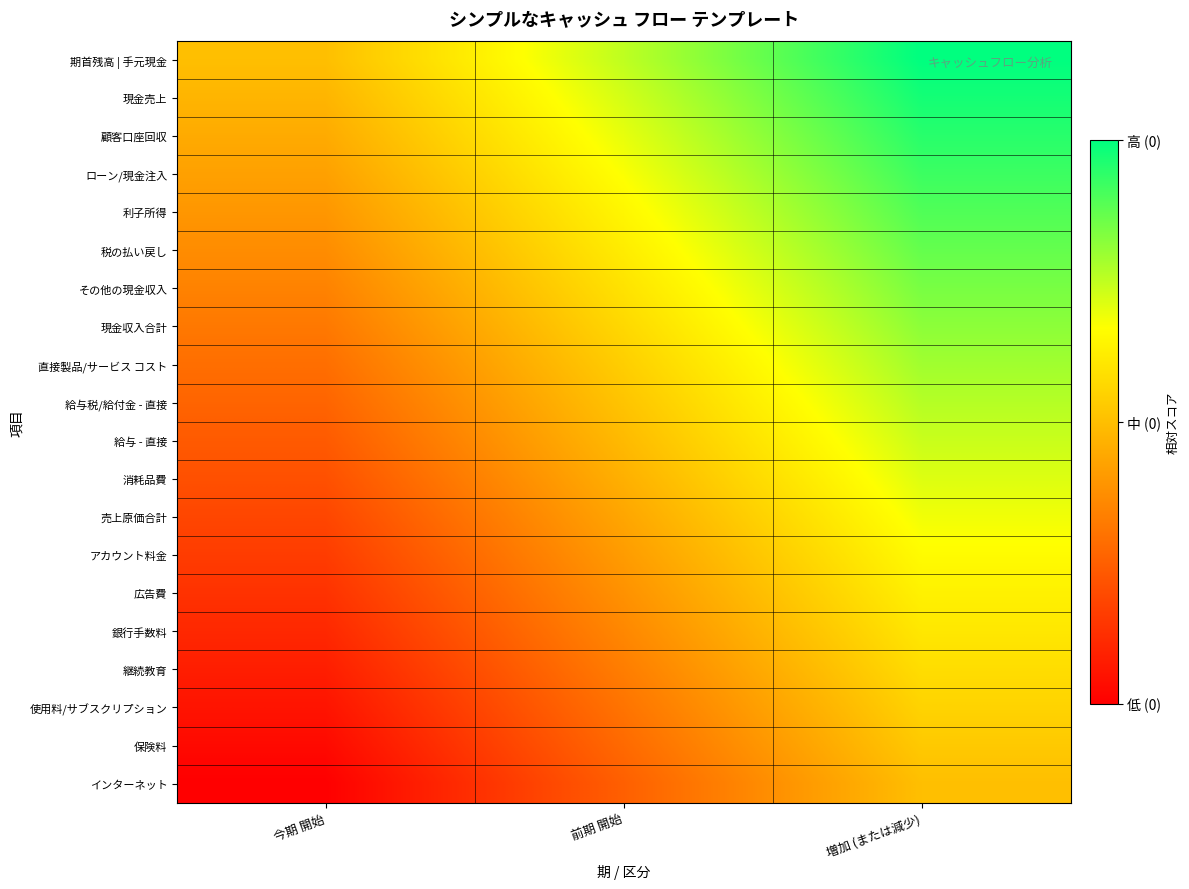

Which category has the highest value across all series?

増加 (または減少)